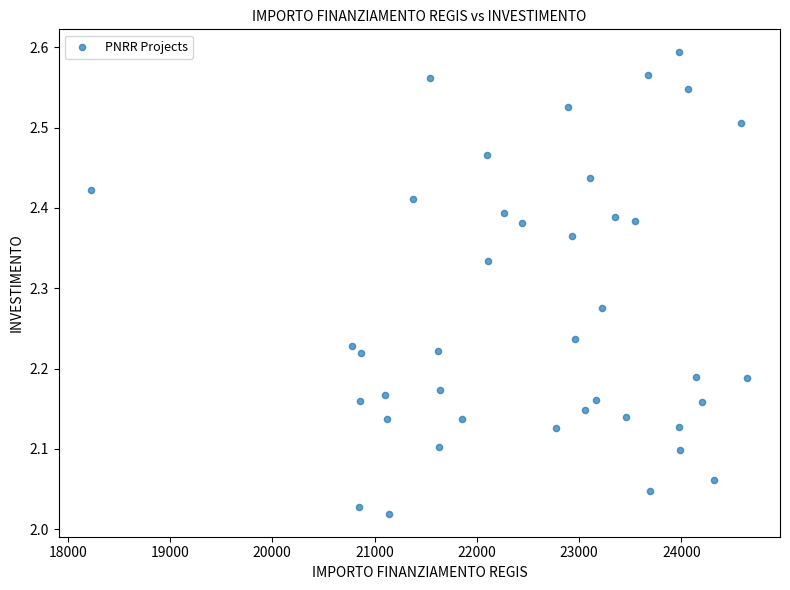

What is the range of X values (max minus min)?

6410.0